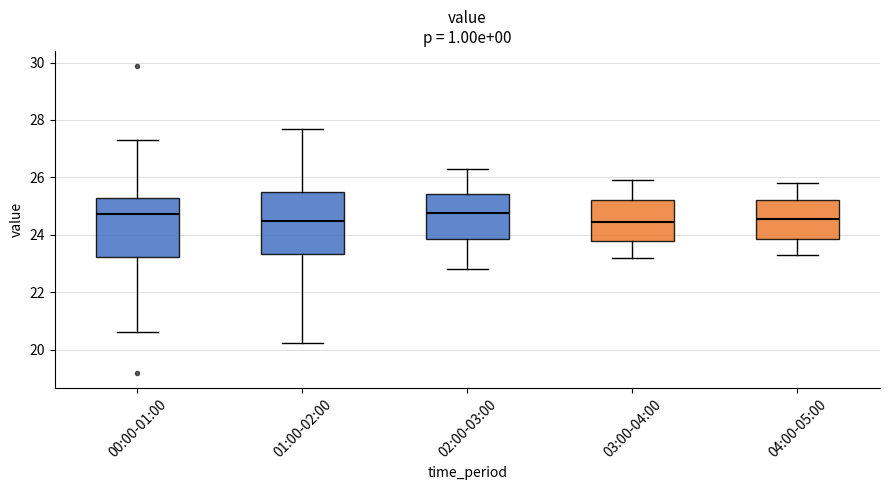

Reading left to right, transcribe this box plot: for each box, give where its median line is, the range the box spans, and where its two whiskers end, as read against the y-axis. The values are not printed on the chart, so give them approximately, as read against the axis.

00:00-01:00: median 24.8, box 23.2 to 25.2, whiskers 20.6 to 27.4
01:00-02:00: median 24.4, box 23.4 to 25.4, whiskers 20.2 to 27.8
02:00-03:00: median 24.8, box 23.8 to 25.4, whiskers 22.8 to 26.4
03:00-04:00: median 24.4, box 23.8 to 25.2, whiskers 23.2 to 26.0
04:00-05:00: median 24.6, box 23.8 to 25.2, whiskers 23.4 to 25.8